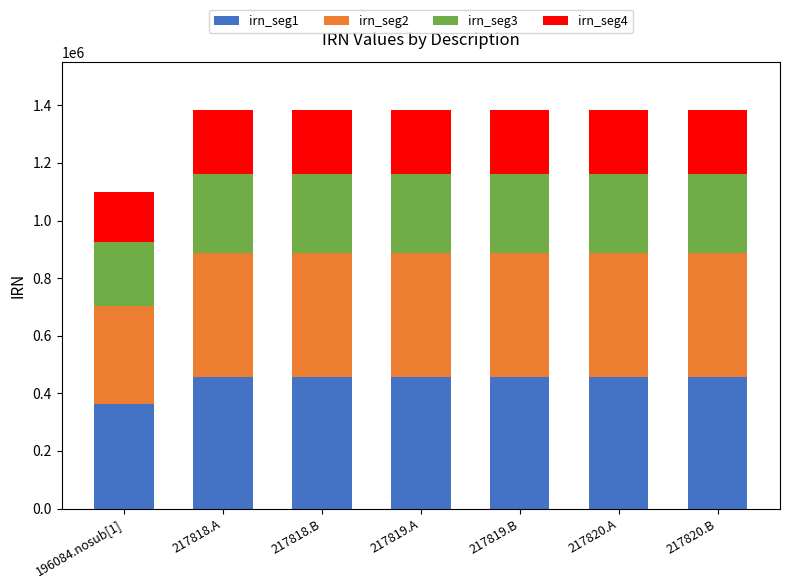

How many series are shown in this chart?

4